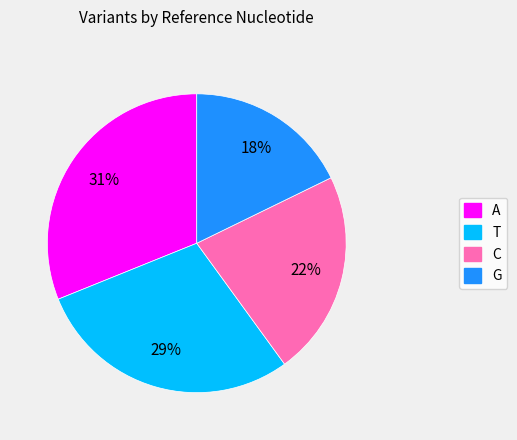

Between A and G, which is larger?

A